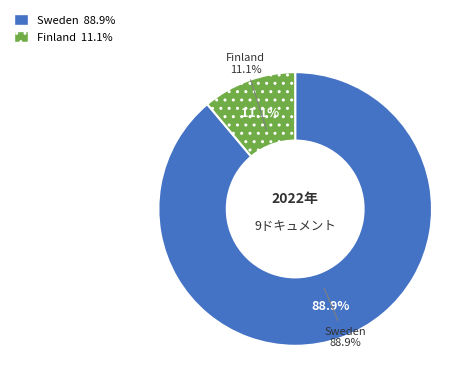

How many slices are in this pie chart?

2